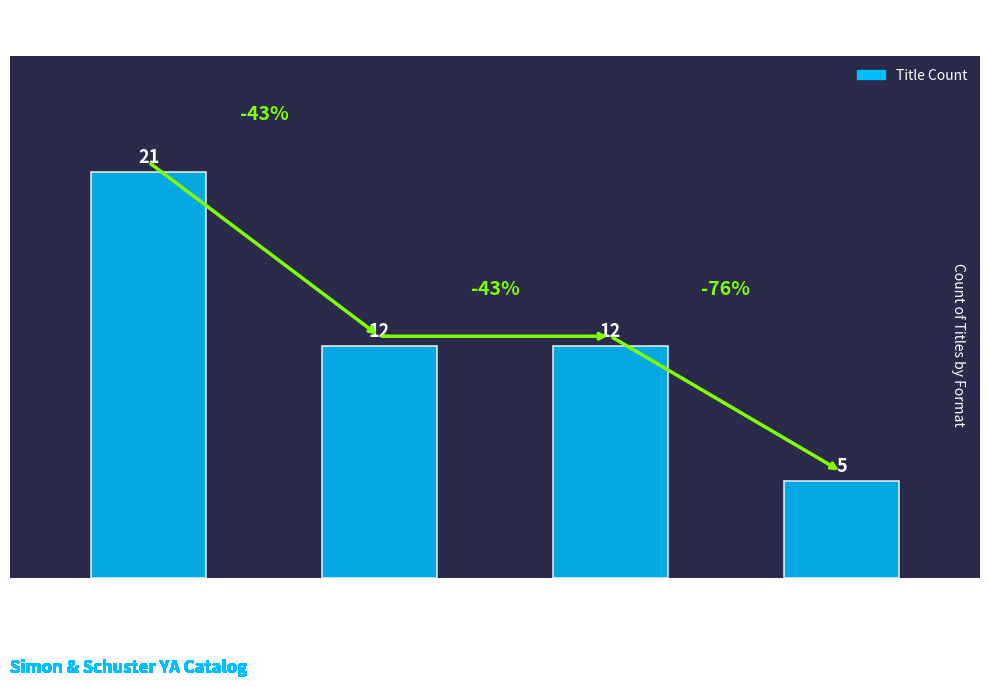

What position from the right is Trade Paperback?

2